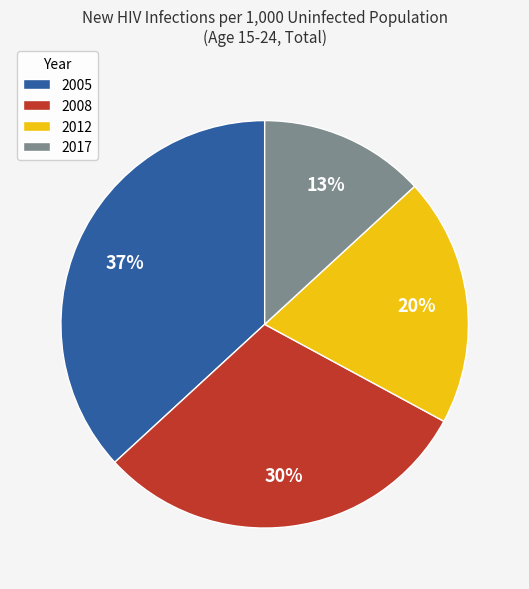

Which slice is the largest?

2005